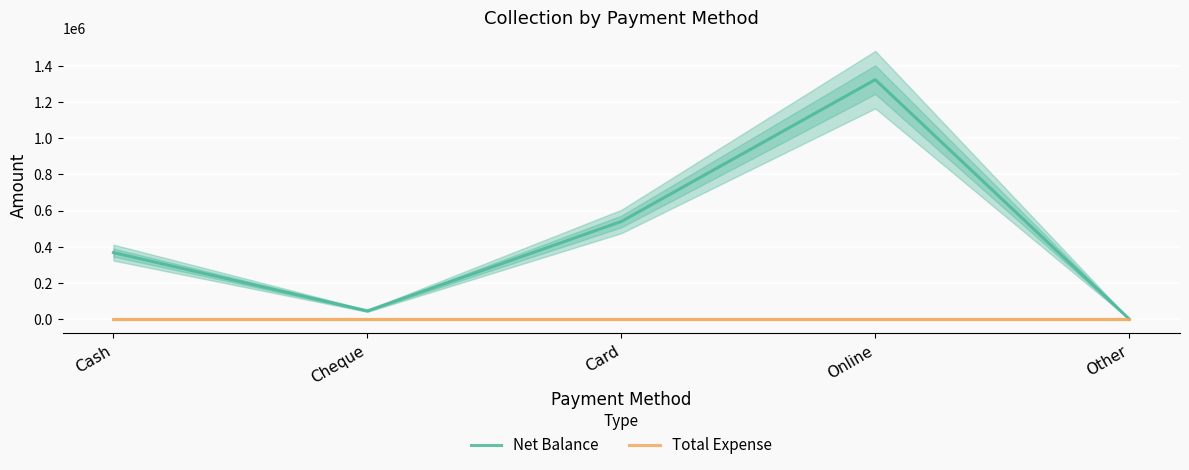

Is the value of Net Balance at Online greater than the value of Total Expense at Card?

Yes